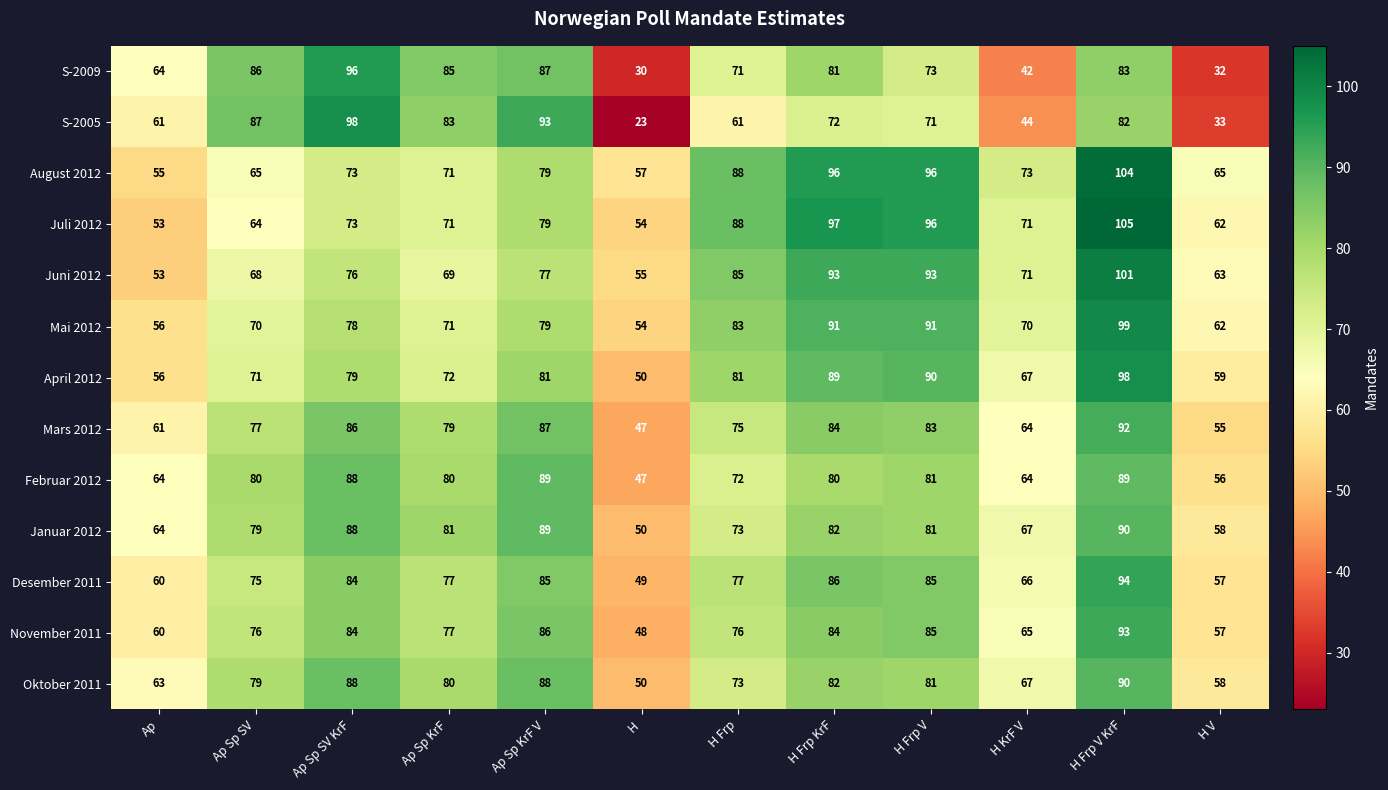

What is the difference between the maximum and minimum values in the August 2012 series?

49